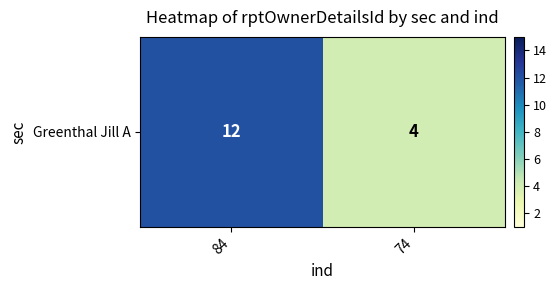

Reading left to right, transcribe all the data shown in this chart.

84=12	74=4